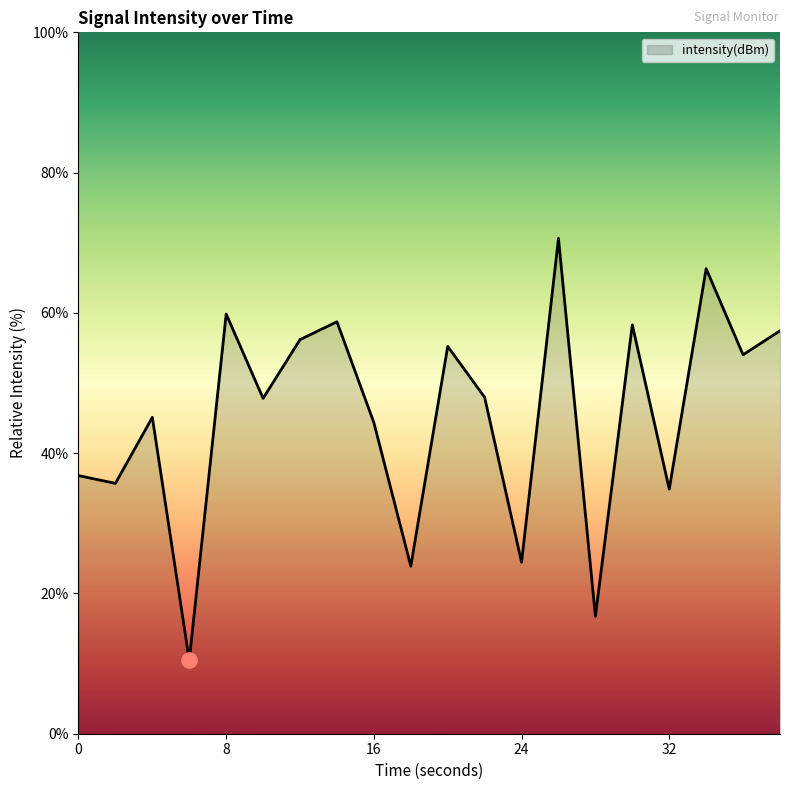

What is the difference between the maximum and minimum values?

60.2